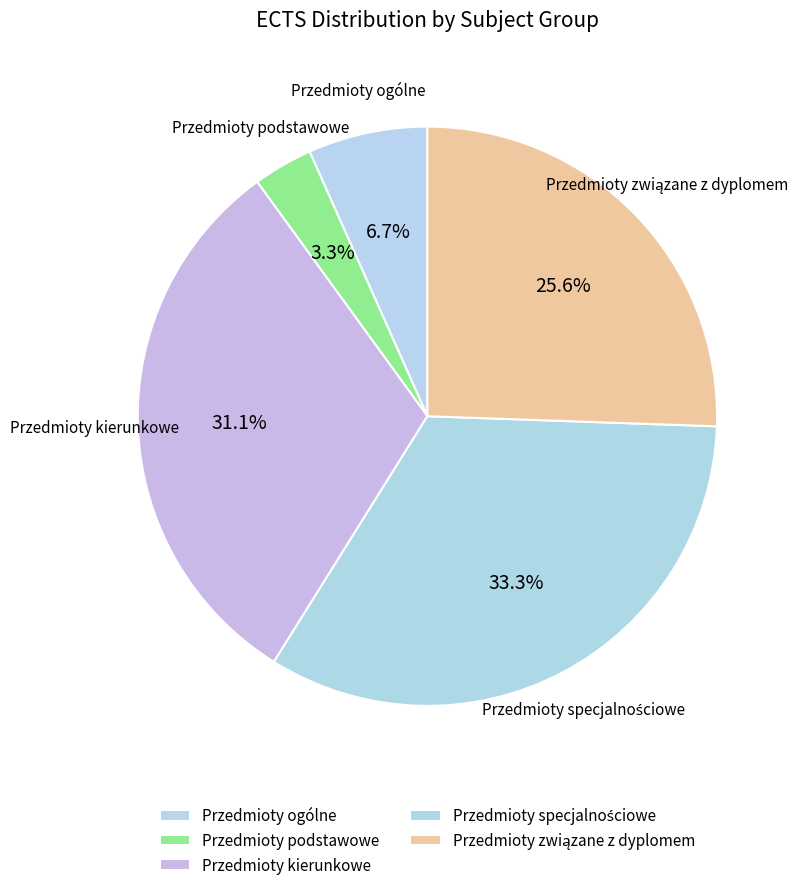

To the nearest percent, what percentage of the pie is Przedmioty związane z dyplomem?

26%